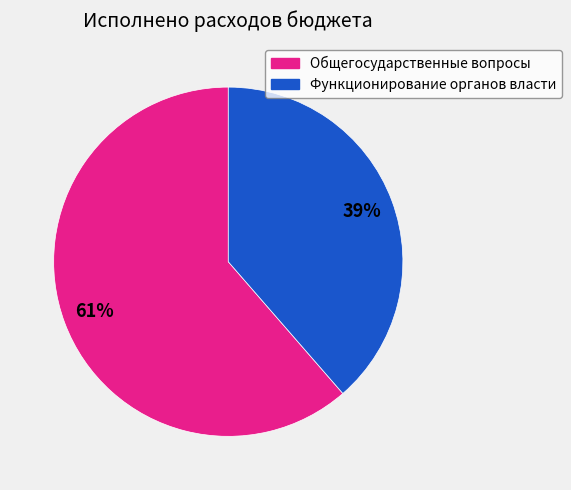

Is there any slice that represents more than half of the pie?

Yes